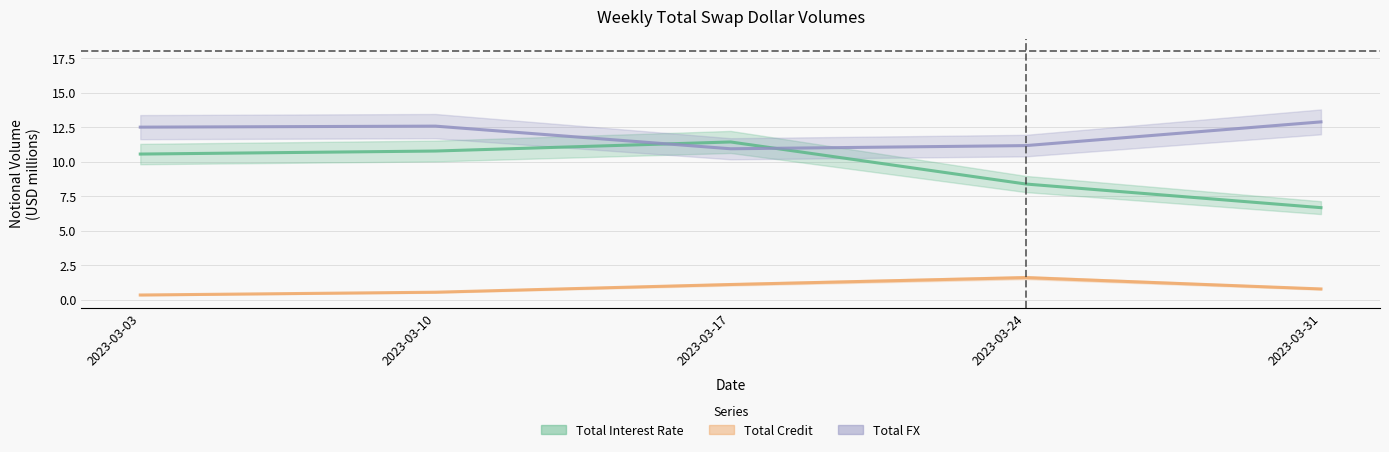

At how many categories does at least one series exceed 8?

5